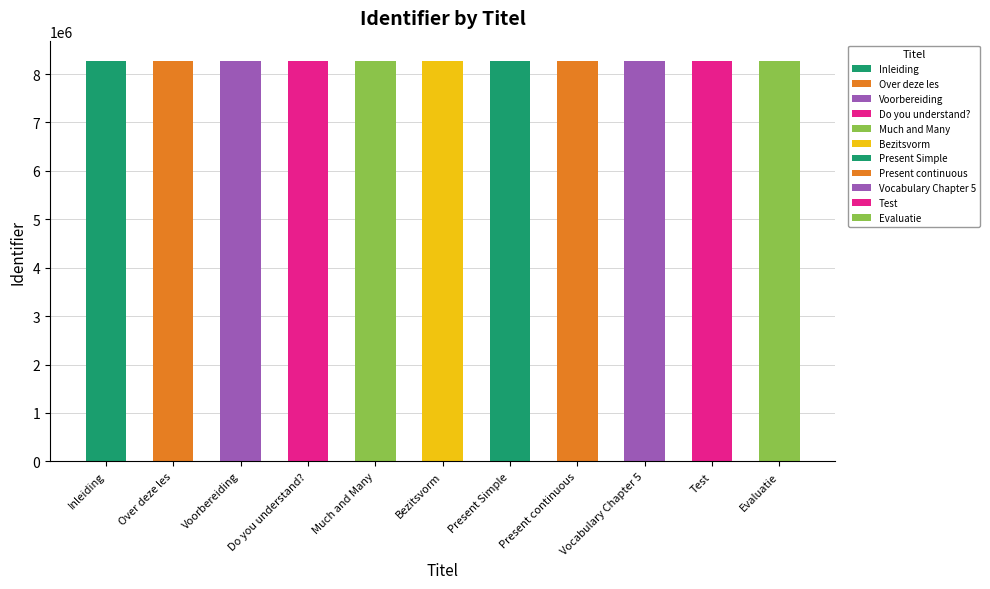

What is the average value?

8276004